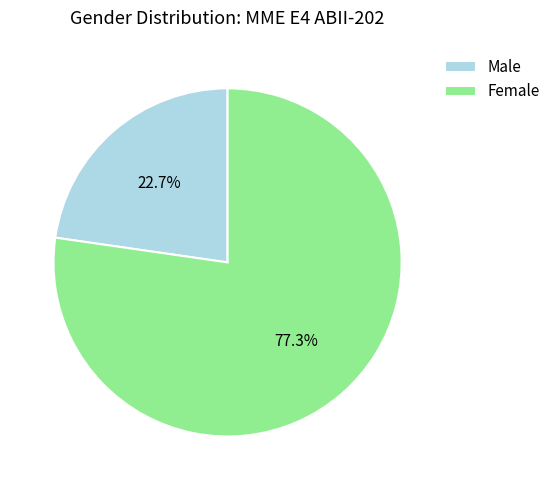

Rank the categories by value from lowest to highest.

Male, Female